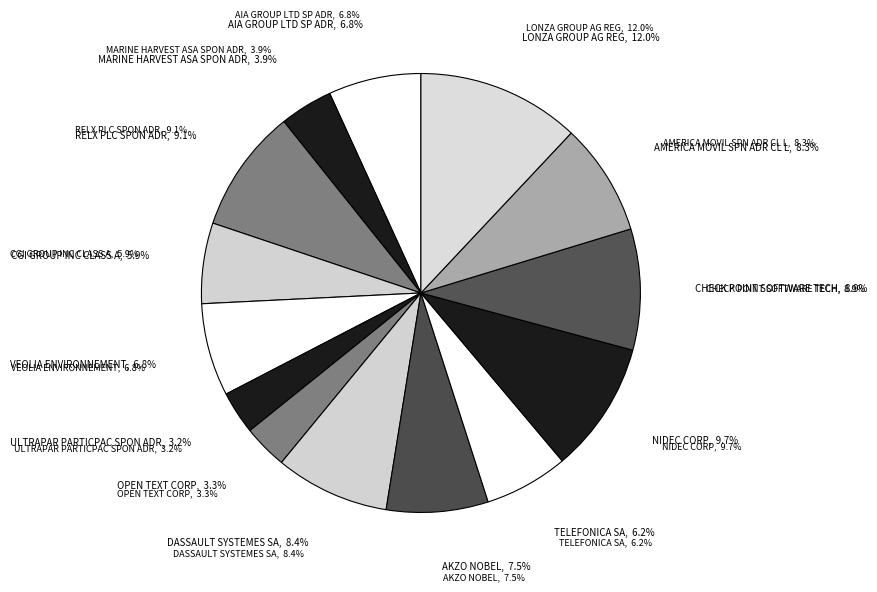

Which has a higher value, NIDEC CORP or CHECK POINT SOFTWARE TECH?

NIDEC CORP